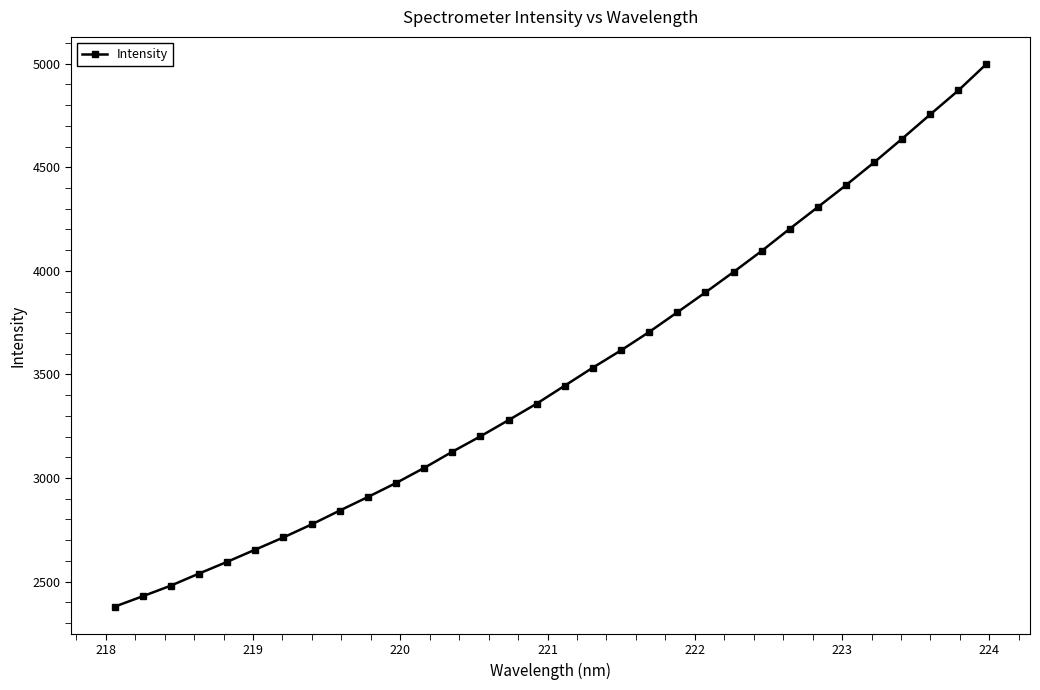

What is the minimum value shown in the chart?

2378.9